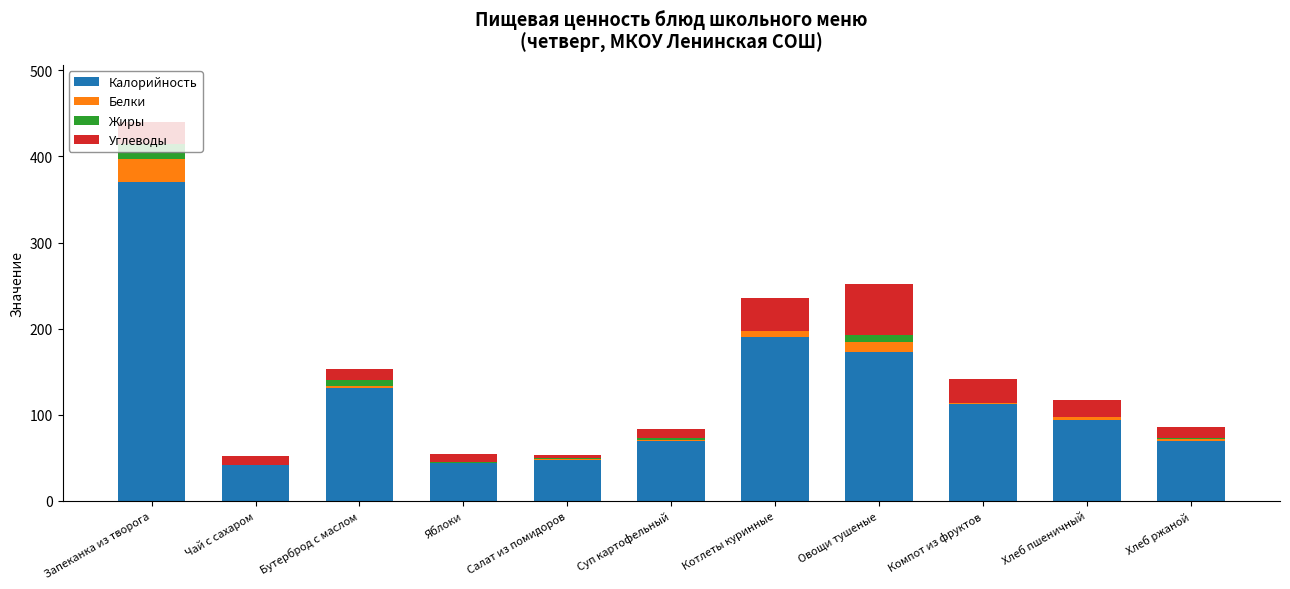

Which category has the highest value in the Калорийность series?

Запеканка из творога